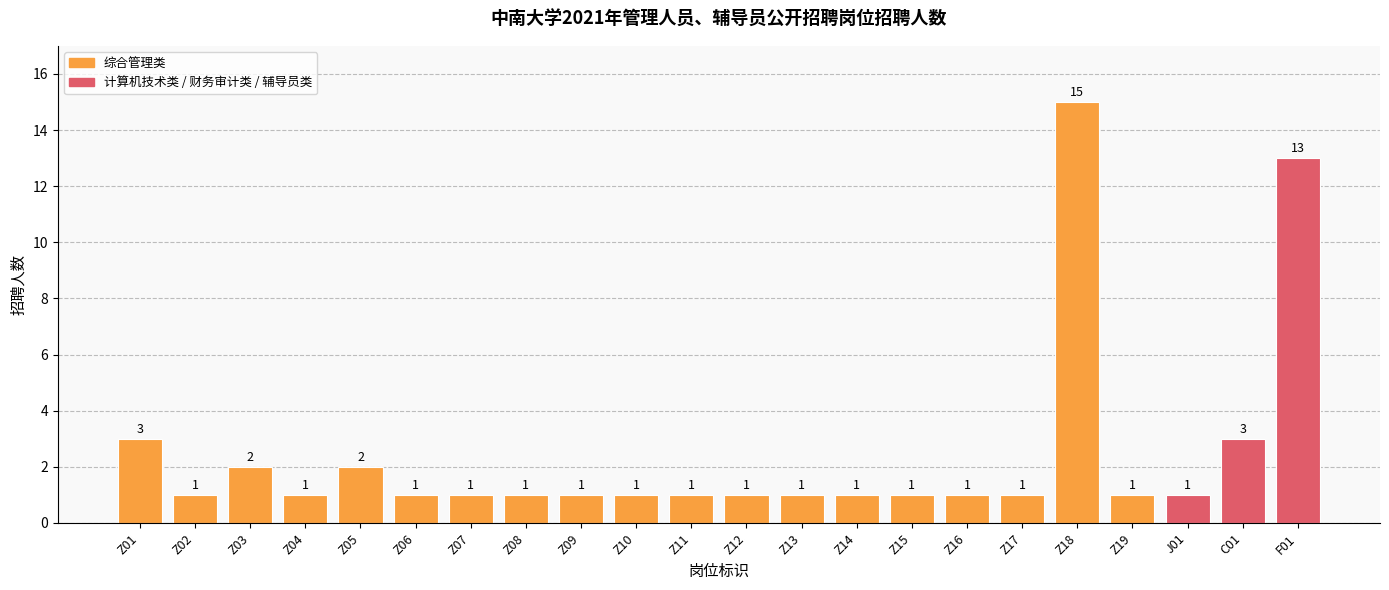

The value at C01 is 5. True or false?

False